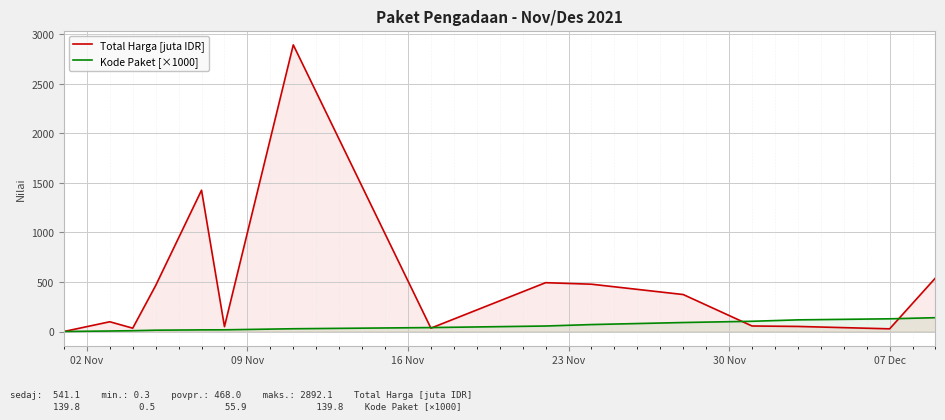

Which series has the largest range (max minus min)?

Total Harga [juta IDR]